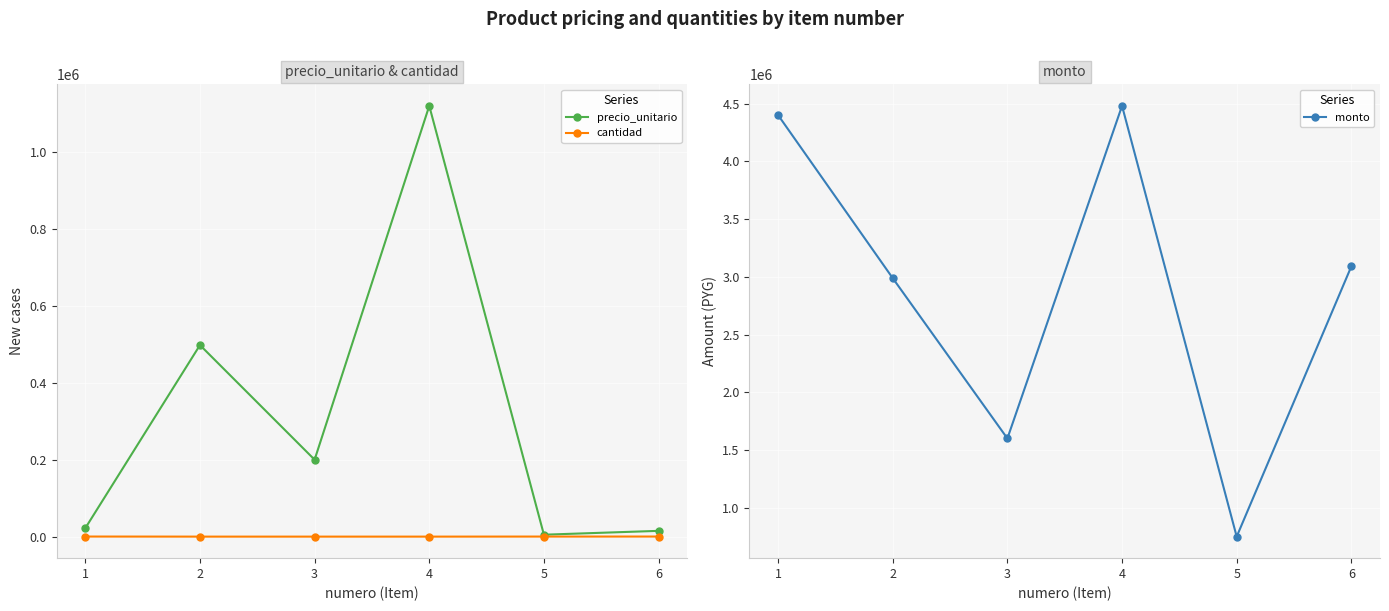

Rank the categories by cantidad value from lowest to highest.

4, 2, 3, 5, 1, 6